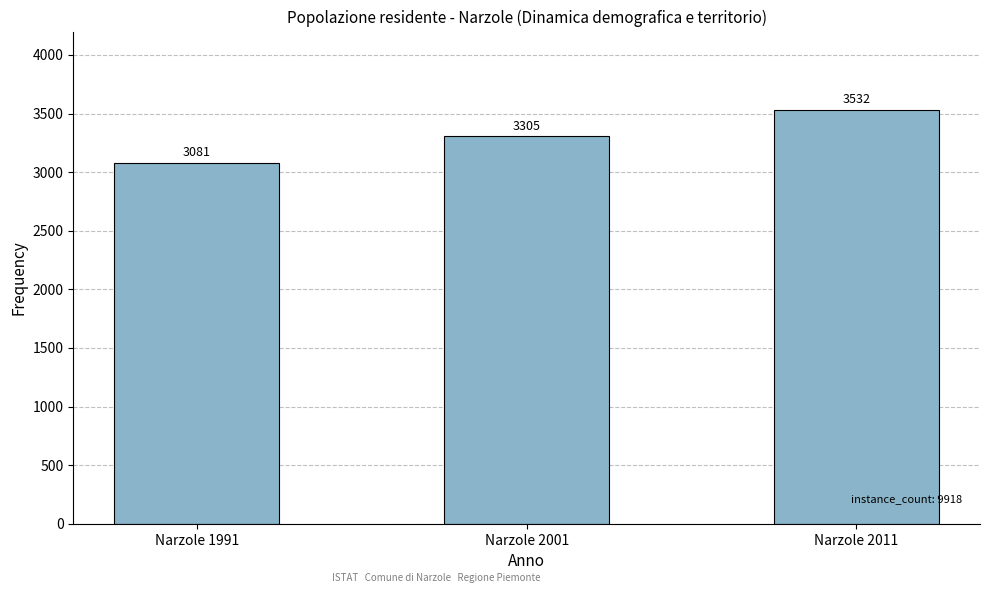

What is the difference between the maximum and minimum values?

451